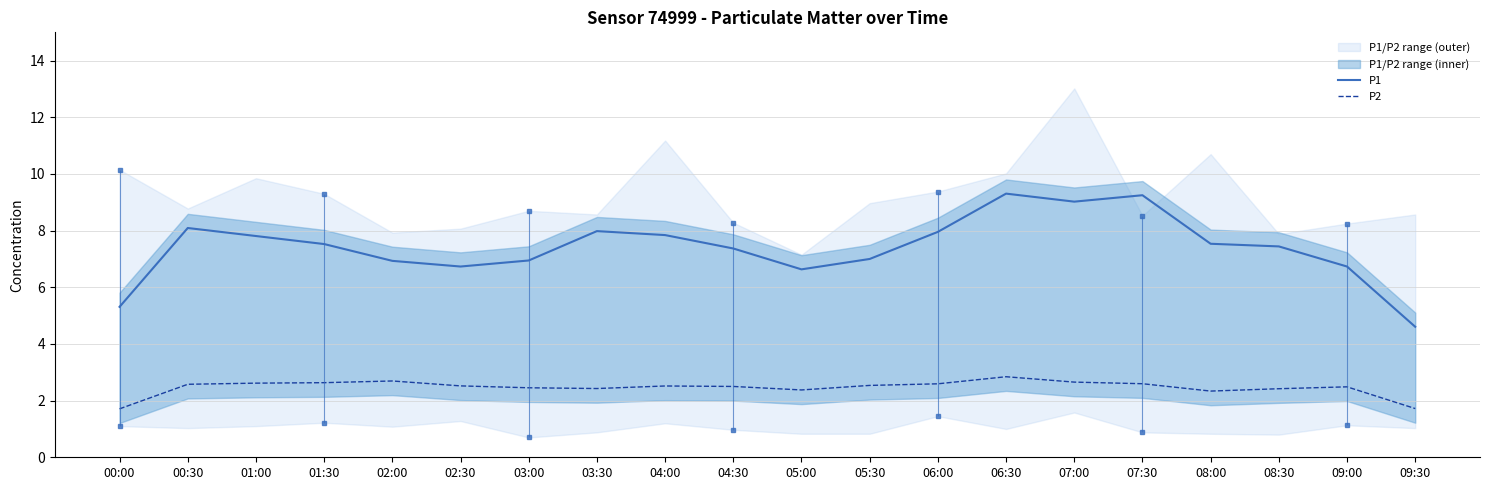

True or false: P2 has more than 0 interior local peaks.

True